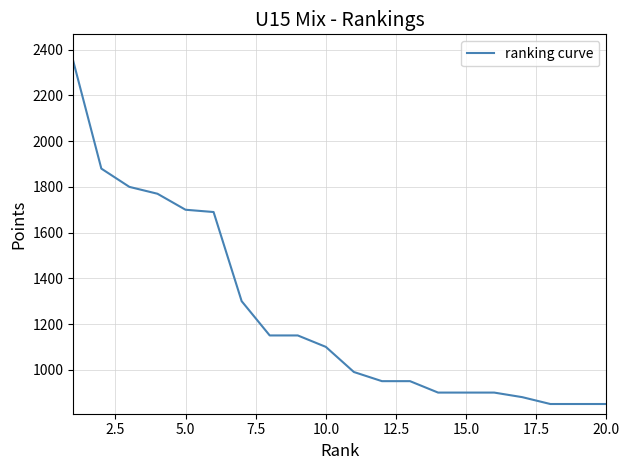

What is the smallest value displayed?

850